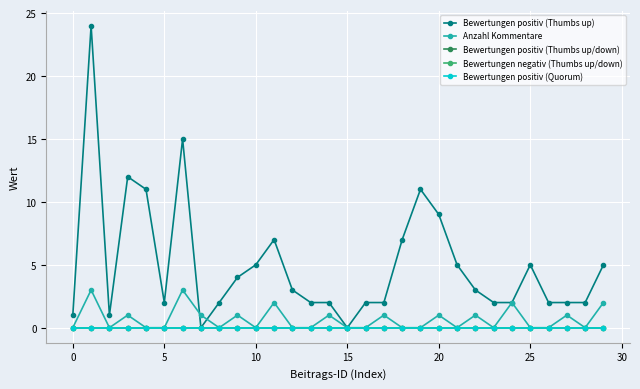

Reading right to left, list all the values displayed in this chart.

Bewertungen positiv (Thumbs up): 5	2	2	2	5	2	2	3	5	9	11	7	2	2	0	2	2	3	7	5	4	2	0	15	2	11	12	1	24	1
Anzahl Kommentare: 2	0	1	0	0	2	0	1	0	1	0	0	1	0	0	1	0	0	2	0	1	0	1	3	0	0	1	0	3	0
Bewertungen positiv (Thumbs up/down): 0	0	0	0	0	0	0	0	0	0	0	0	0	0	0	0	0	0	0	0	0	0	0	0	0	0	0	0	0	0
Bewertungen negativ (Thumbs up/down): 0	0	0	0	0	0	0	0	0	0	0	0	0	0	0	0	0	0	0	0	0	0	0	0	0	0	0	0	0	0
Bewertungen positiv (Quorum): 0	0	0	0	0	0	0	0	0	0	0	0	0	0	0	0	0	0	0	0	0	0	0	0	0	0	0	0	0	0